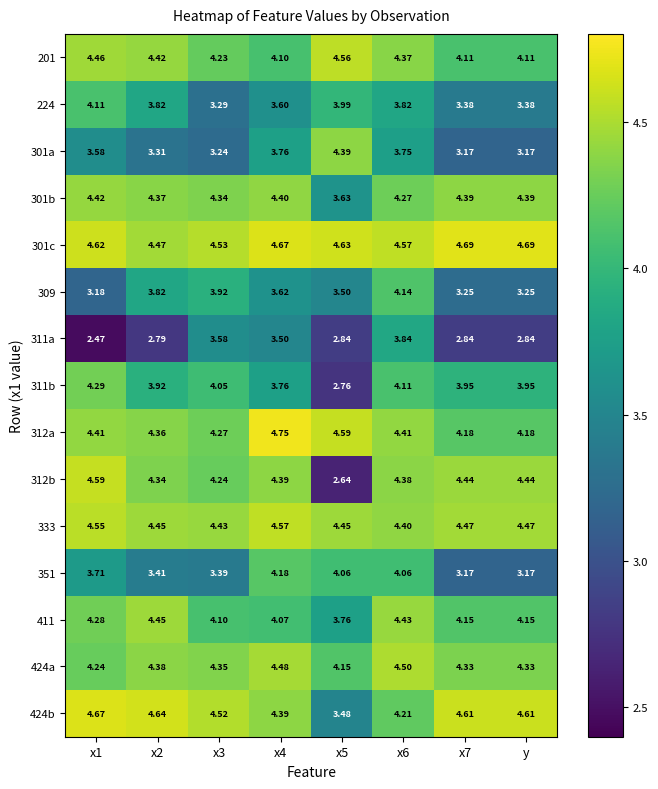

Rank the series by their maximum value, from highest to lowest.

312a, 301c, 424b, 312b, 333, 201, 424a, 411, 301b, 301a, 311b, 351, 309, 224, 311a